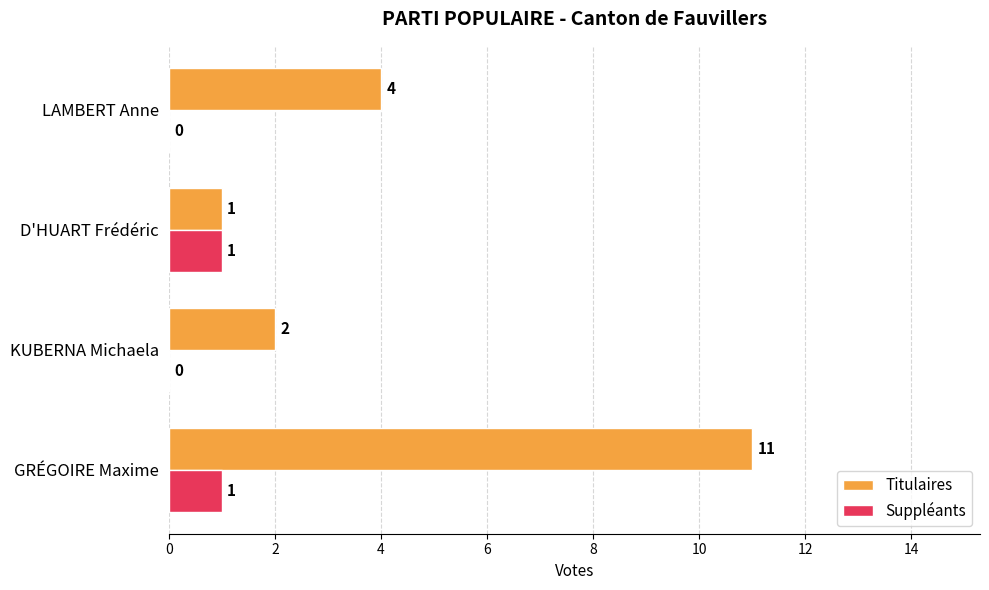

At which label is Titulaires closest to 6?

LAMBERT Anne